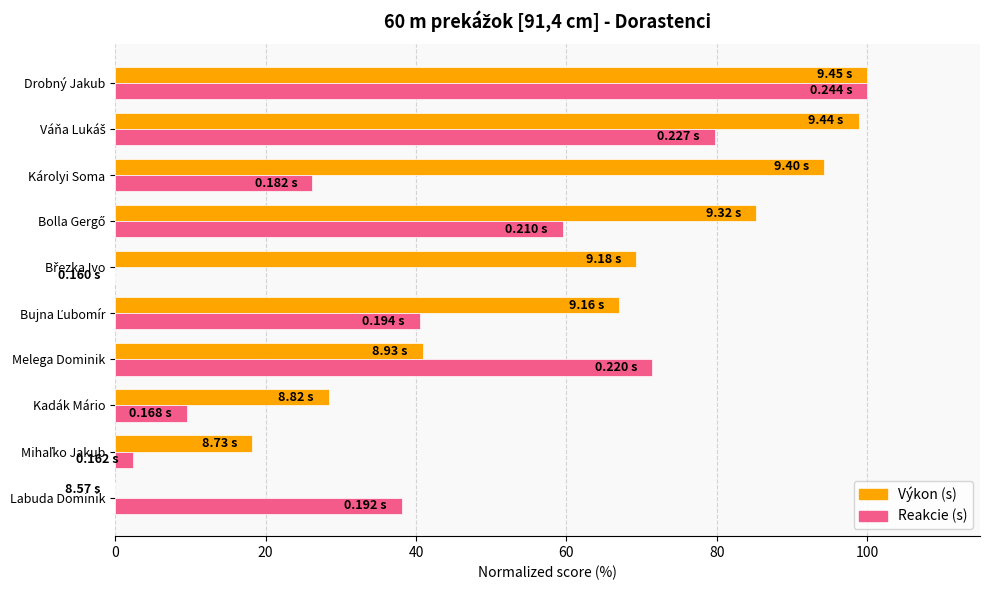

At which category is the sum across all series the highest?

Drobný Jakub